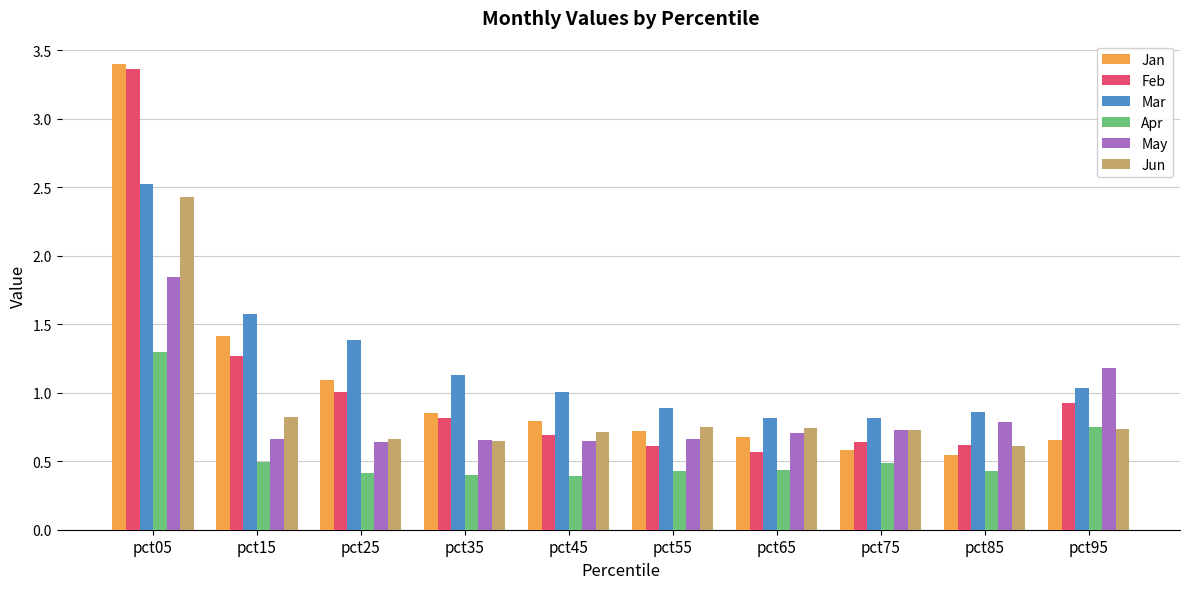

How many May values are between 0 and 1?

8